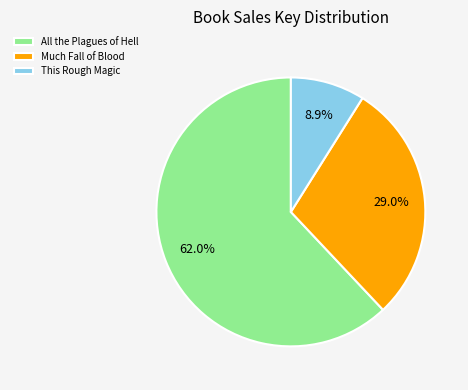

How many slices are in this pie chart?

3